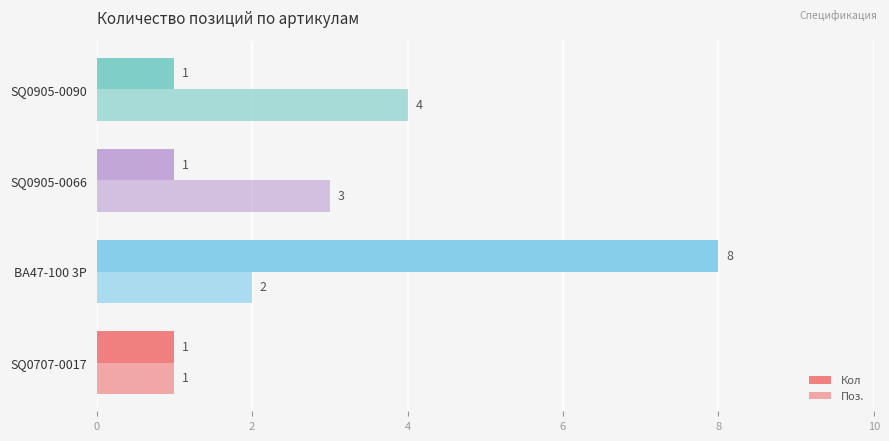

How many data points in Поз. are less than 3?

2